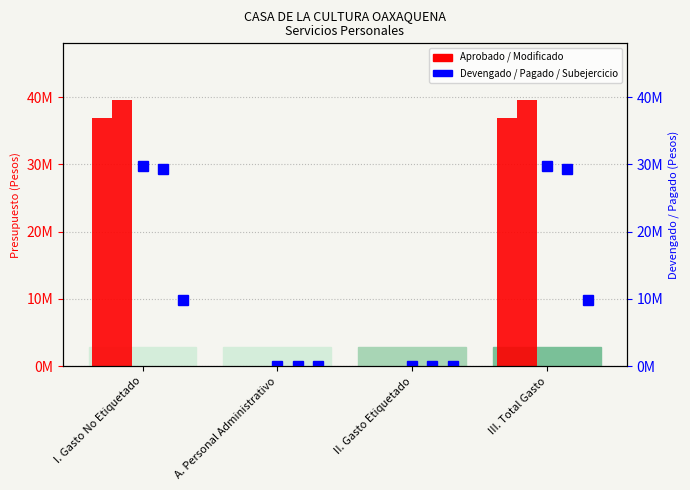

Reading left to right, list all the values displayed in this chart.

Aprobado: 36844725	0	0	36844725
Modificado: 39595855	0	0	39595855
Devengado: 29692861	0	0	29692861
Pagado: 29380471	0	0	29380471
Subejercicio: 9902994	0	0	9902994